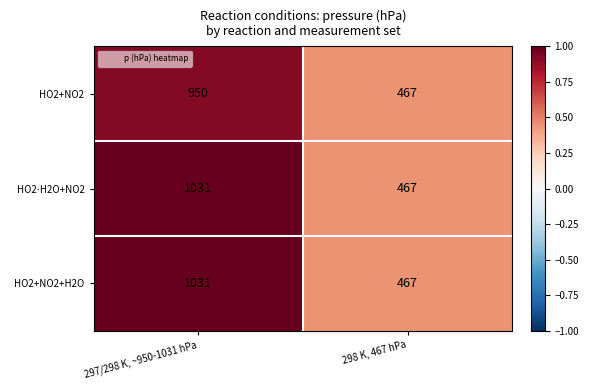

What is the difference between the HO2+NO2+H2O values at 297/298 K, ~950-1031 hPa and 298 K, 467 hPa?

564